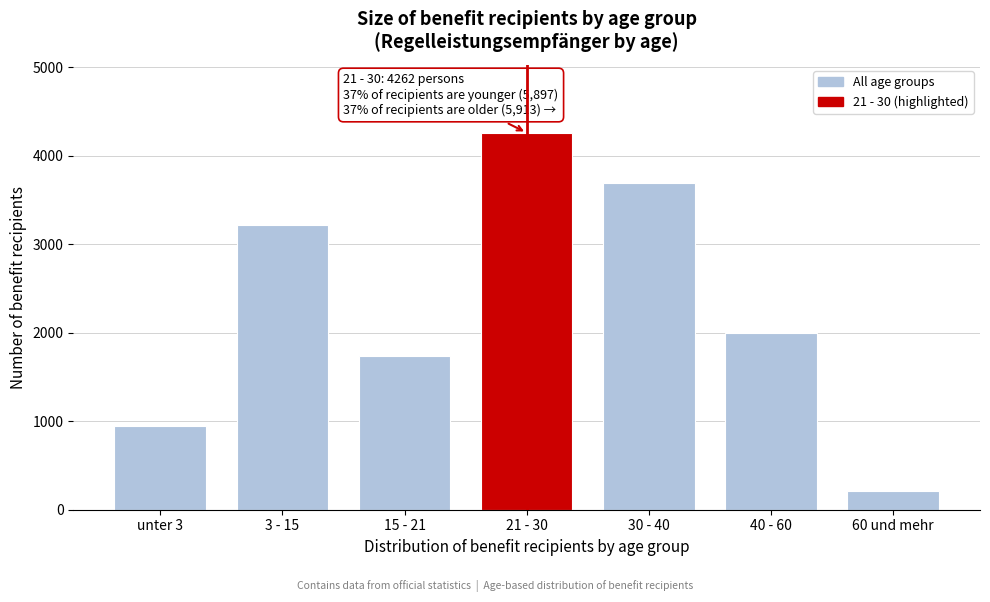

Reading left to right, transcribe all the data shown in this chart.

947	3216	1734	4262	3698	1998	217